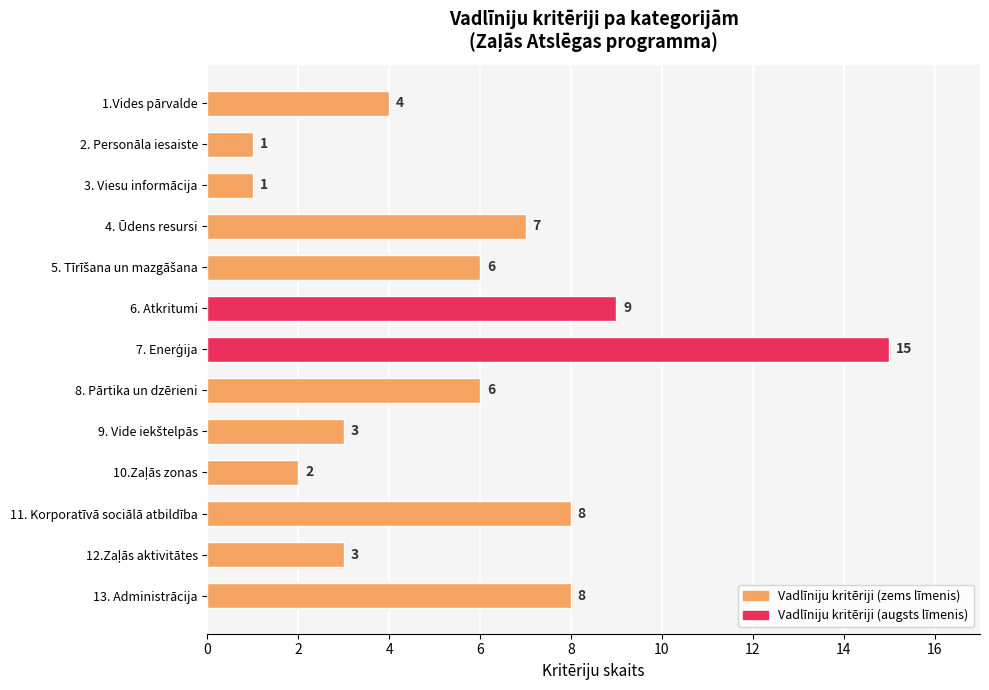

How many values are below 6?

6